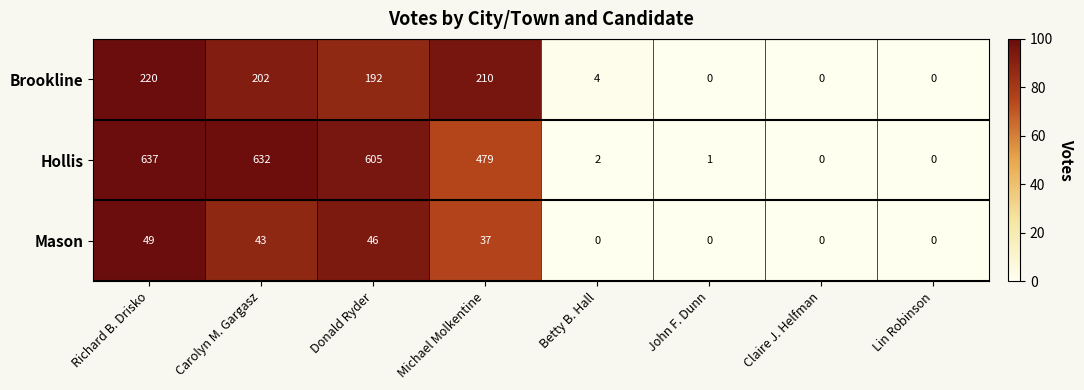

True or false: Hollis has a value of 479 at Michael Molkentine.

True